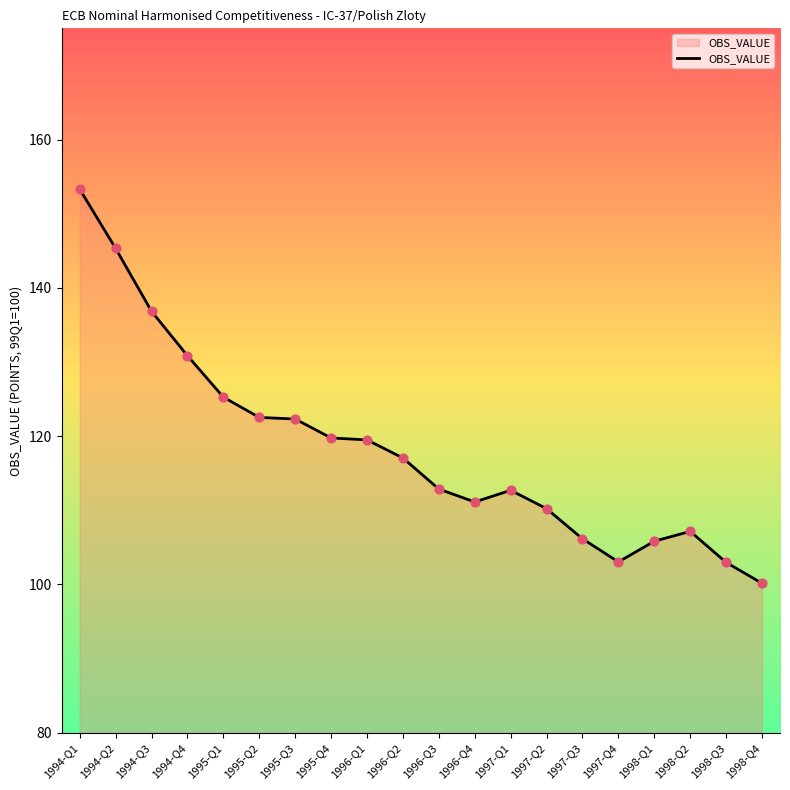

What is the ratio of the value at 1995-Q4 to the value at 1998-Q4?

1.2